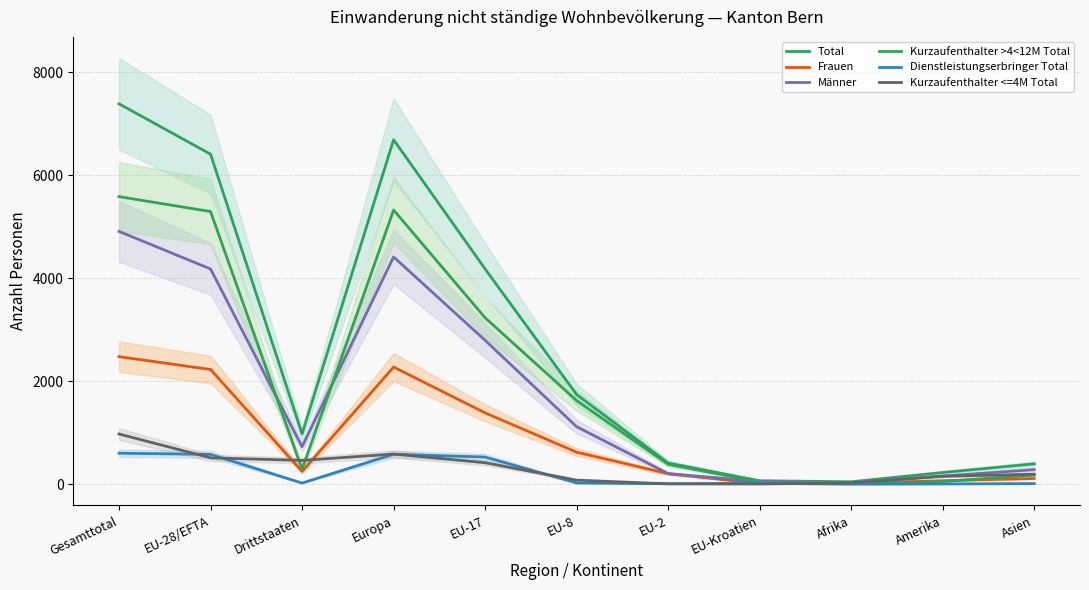

Does the chart display data point markers on the line(s)?

No